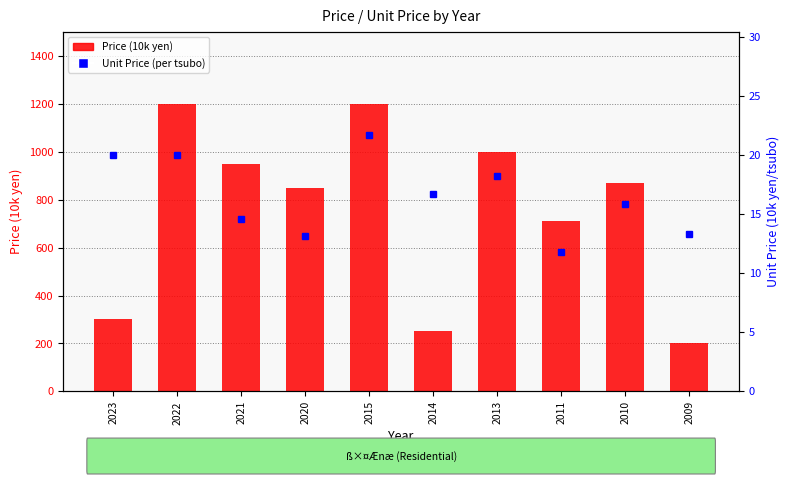

List the series in order of their peak value, lowest first.

Unit Price (per tsubo), Price (10k yen)